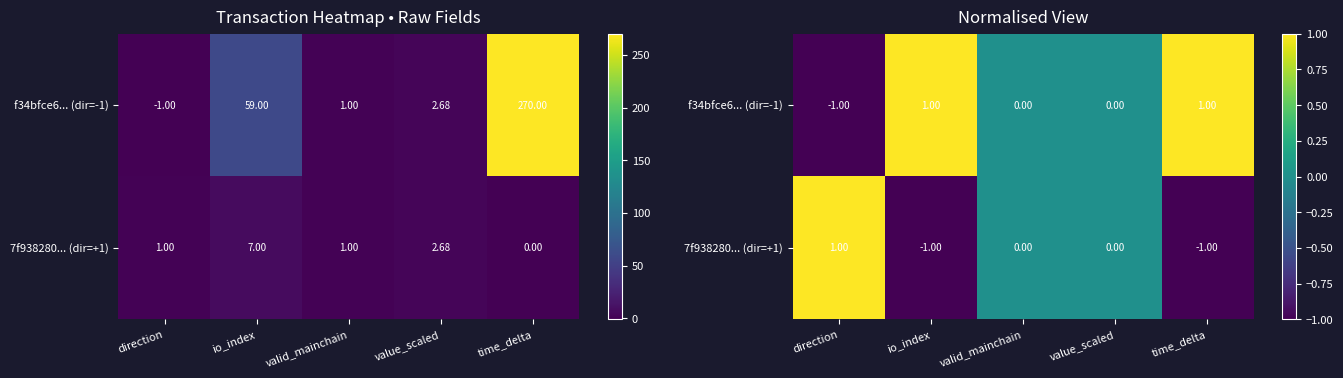

Which category has the highest value in the f34bfce6... (dir=-1) series?

time_delta